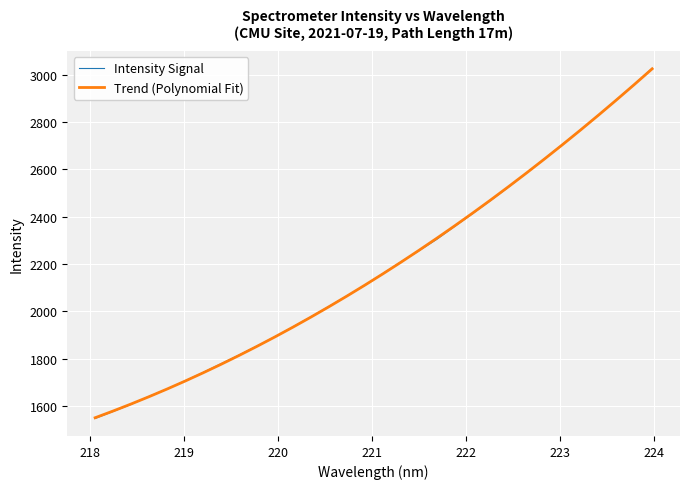

Which series has the widest spread of values?

Intensity Signal